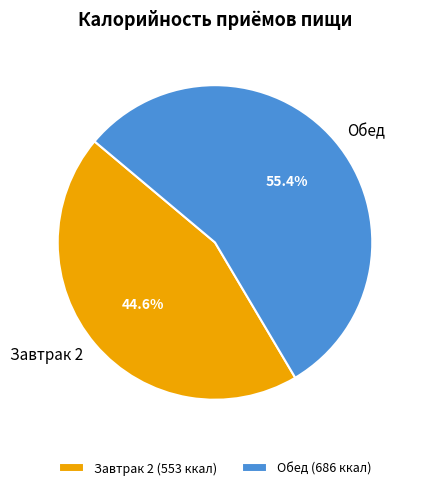

Approximately how many times larger is the value at Обед (686 ккал) compared to Завтрак 2 (553 ккал)?

1.2